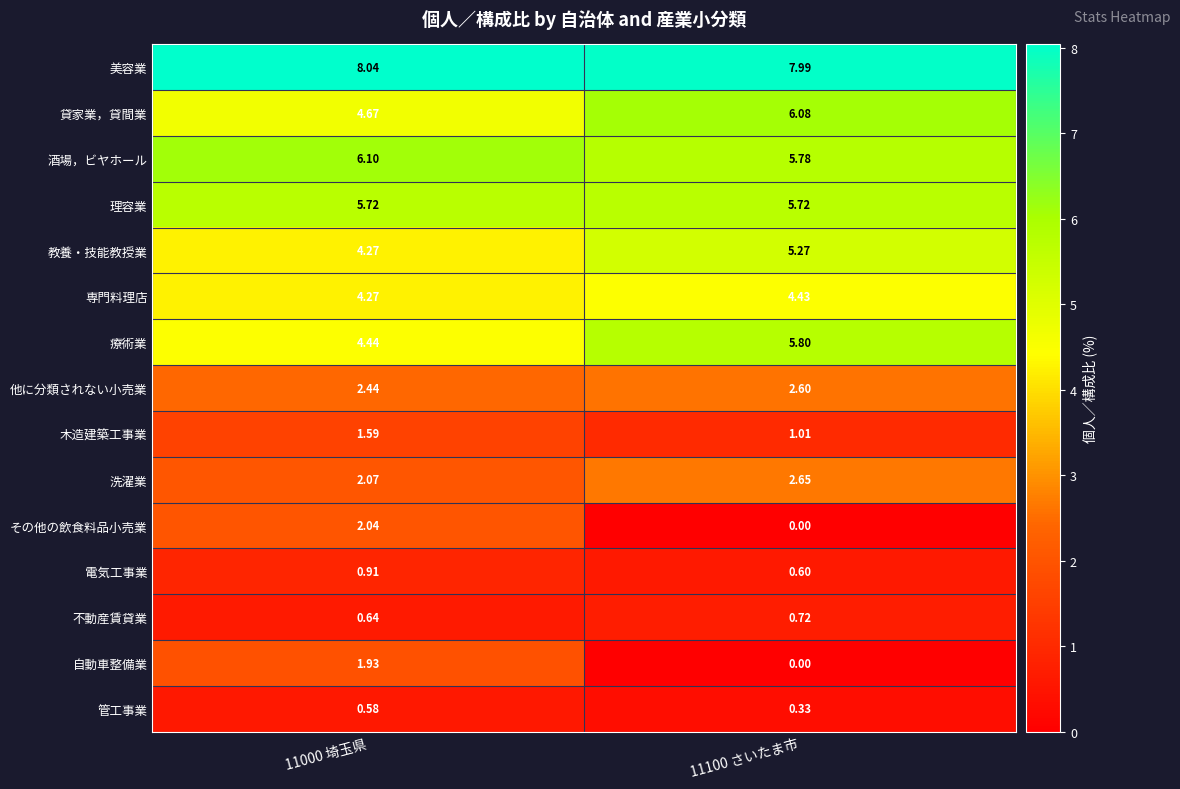

Is the value of 専門料理店 at 11100 さいたま市 greater than the value of 不動産賃貸業 at 11000 埼玉県?

Yes